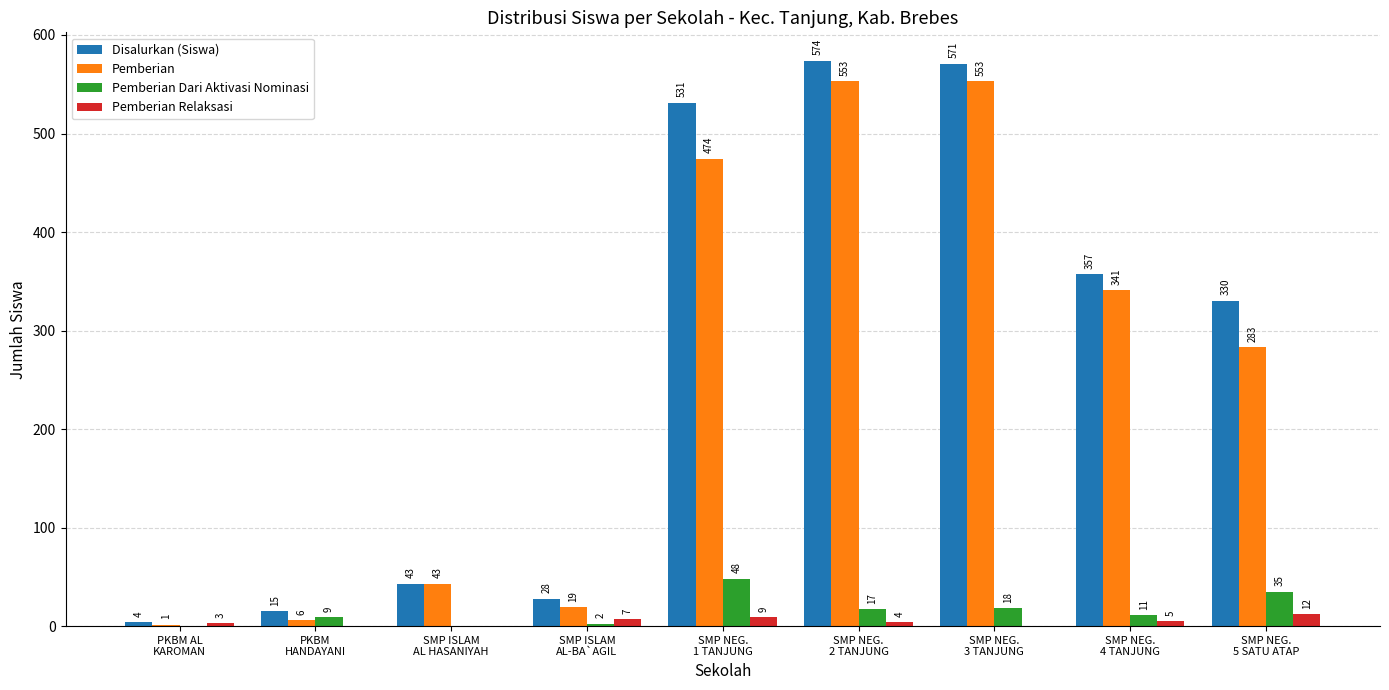

What is the highest value of the Pemberian Dari Aktivasi Nominasi series?

48